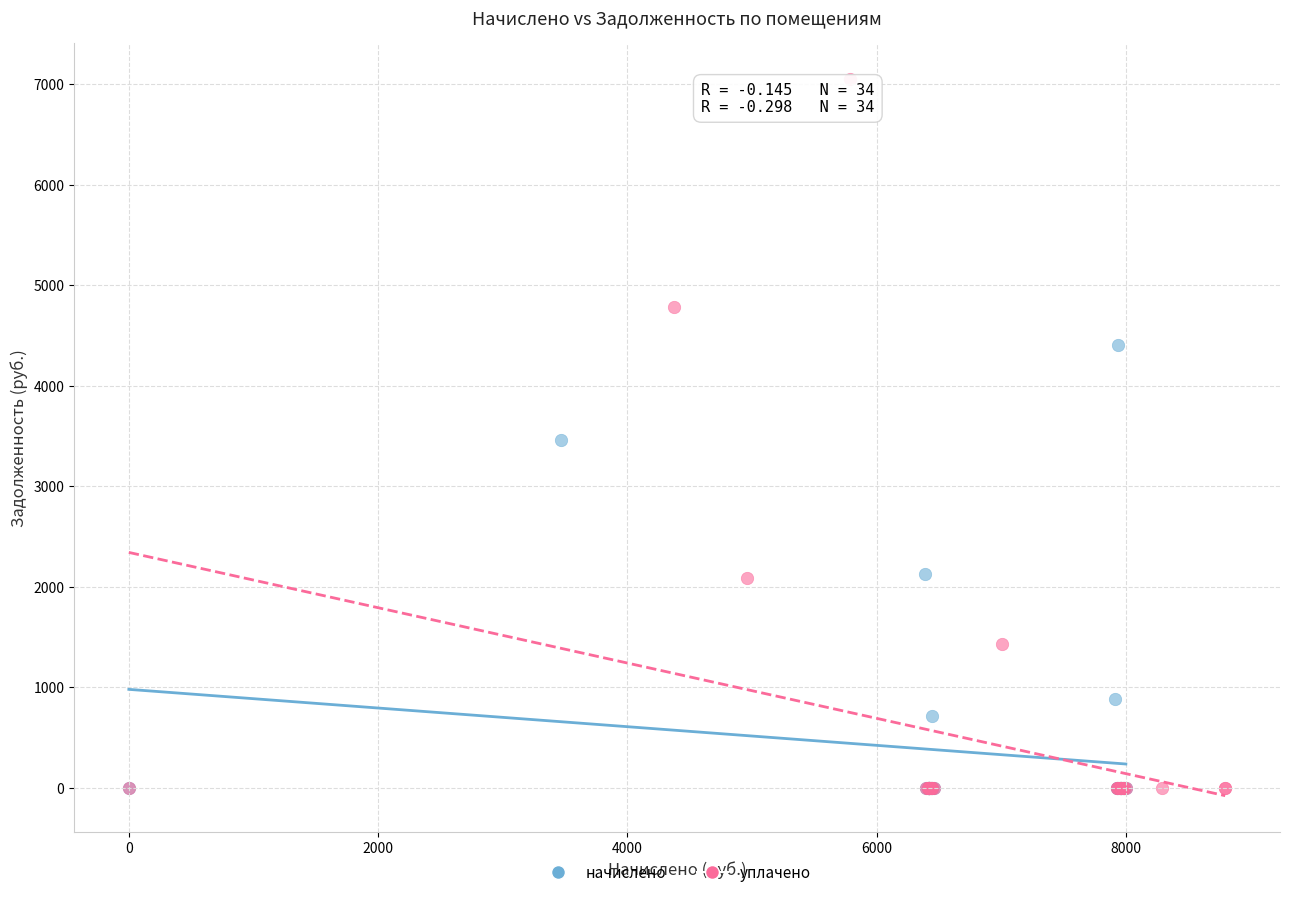

Which series has the largest Y range (max minus min)?

уплачено